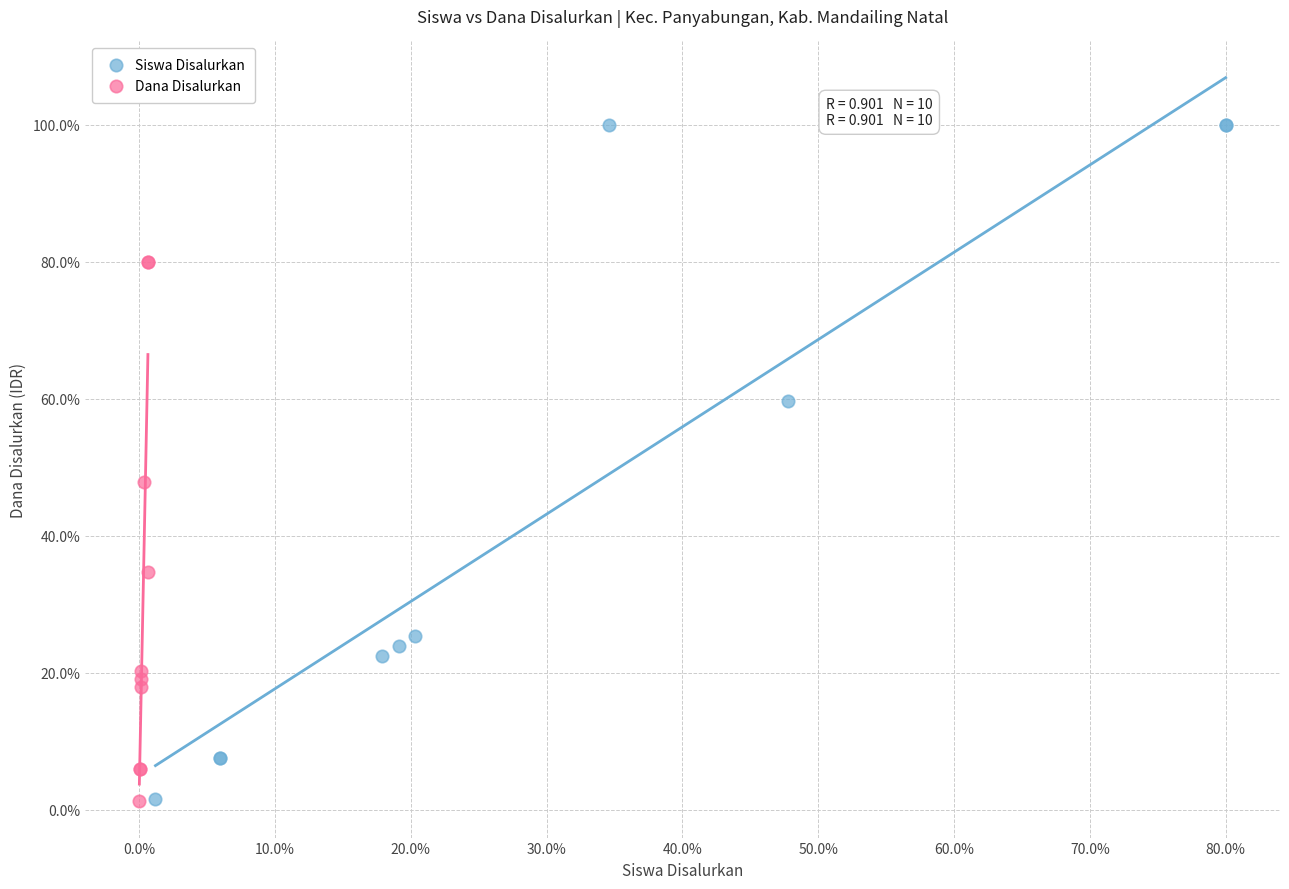

Which series has the widest spread of Y values?

Siswa Disalurkan